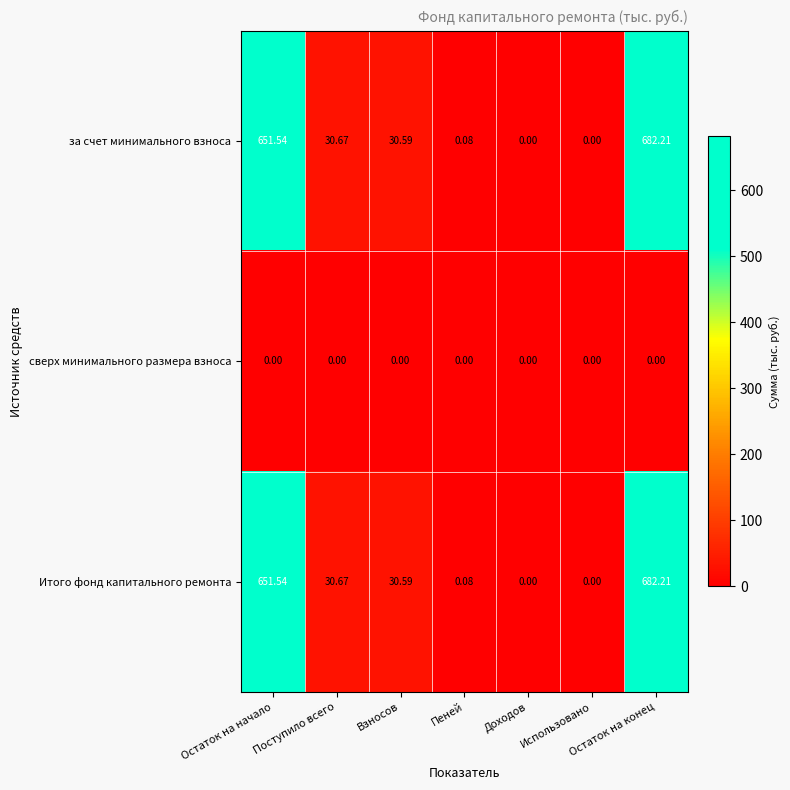

At which category is the sum across all series the highest?

Остаток на конец